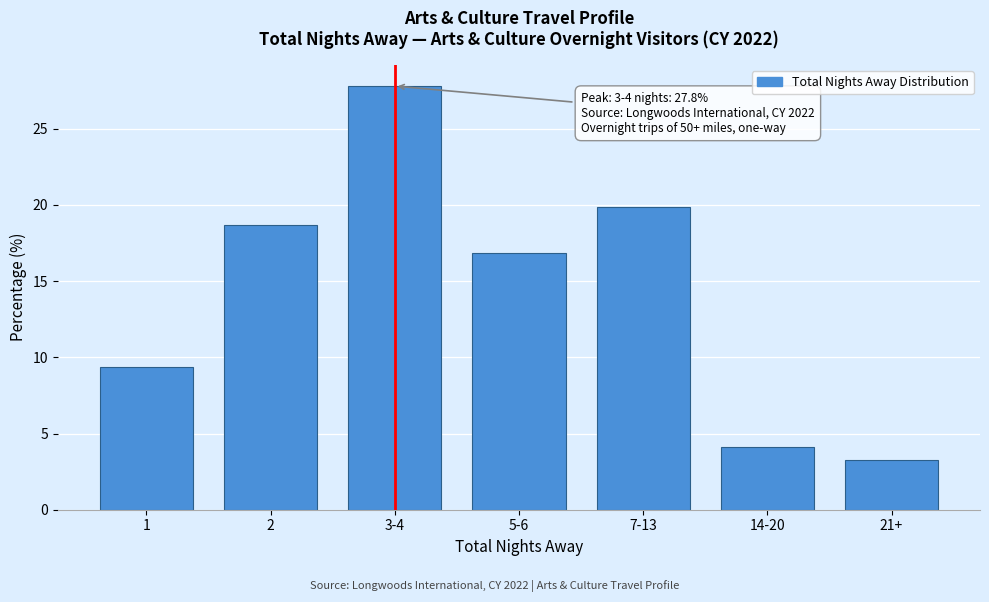

Reading left to right, list all the values displayed in this chart.

9.4	18.7	27.8	16.8	19.9	4.1	3.3